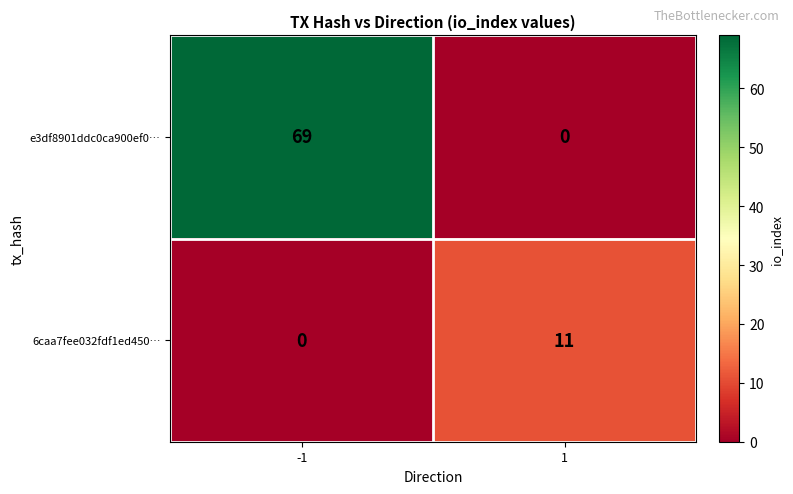

Reading left to right, transcribe all the data shown in this chart.

e3df8901ddc0ca900ef0…: -1=69	1=0
6caa7fee032fdf1ed450…: -1=0	1=11